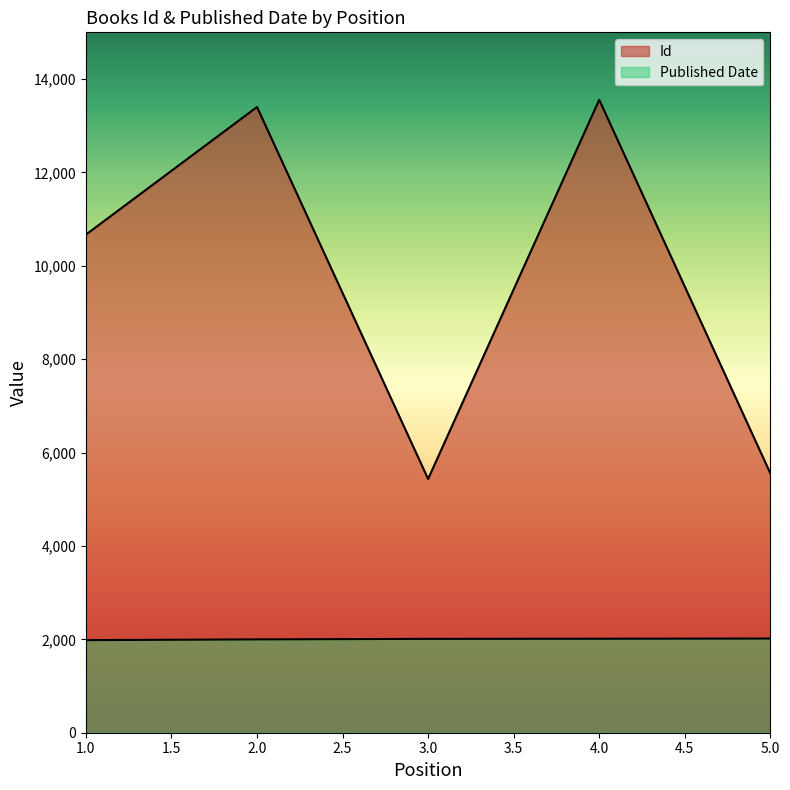

The Id series shows 9114 at 2. True or false?

False